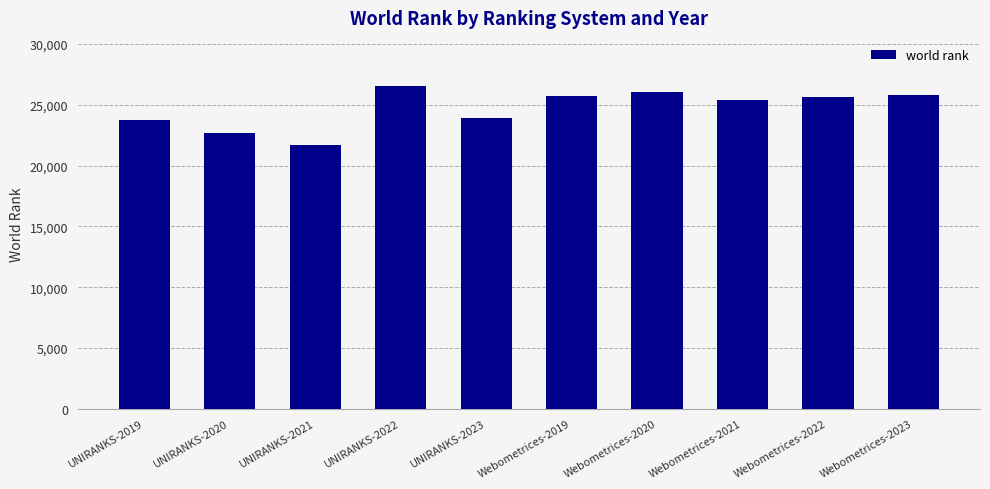

What is the label of the 8th bar from the left?

Webometrices-2021